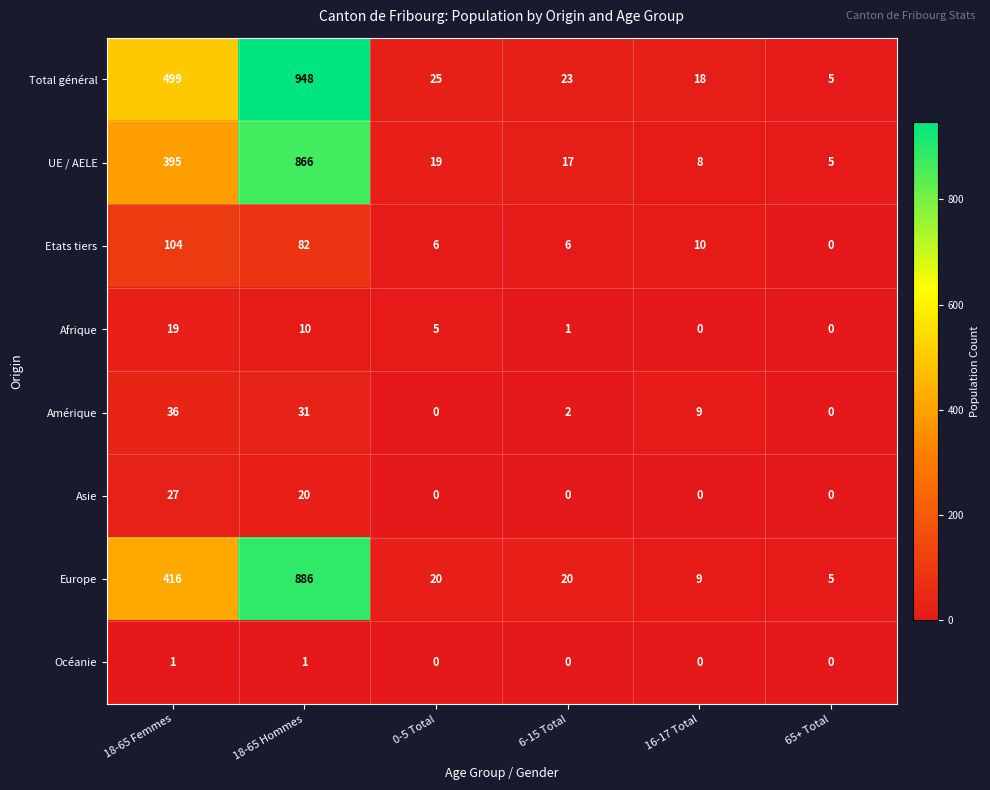

Is it true that Total général equals 335 at 18-65 Femmes?

False